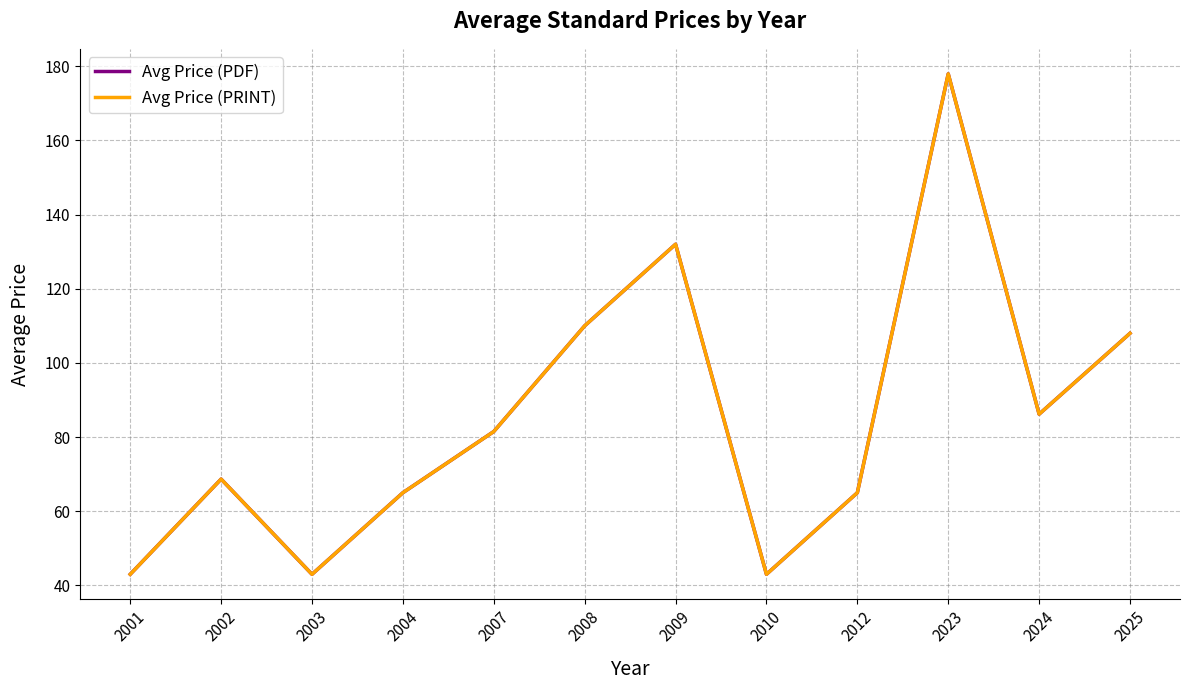

Is this an area chart (filled region under the line)?

No